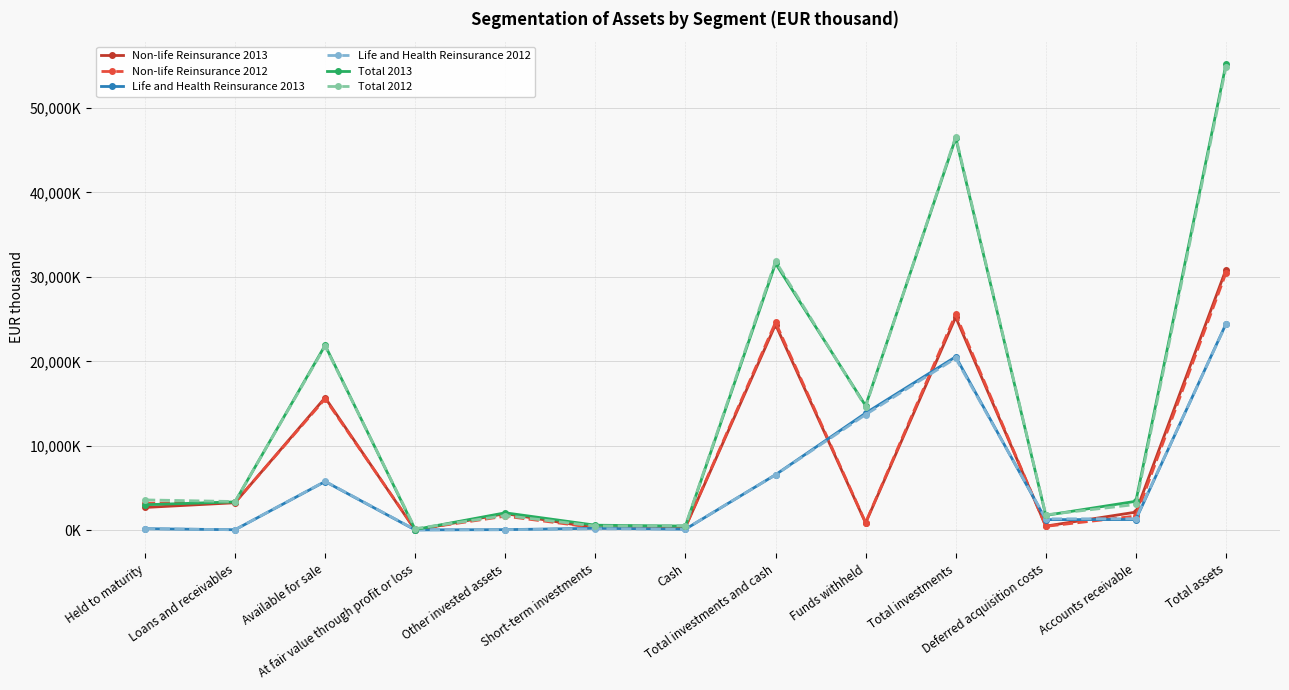

Reading left to right, what are all the values shown in this chart?

Non-life Reinsurance 2013: 2712851	3271479	15709802	25393	1988934	293267	363721	24365447	871273	25238068	506801	2159837	30878870
Non-life Reinsurance 2012: 3213397	3313608	15572034	113030	1679251	325302	407336	24623958	925312	25575073	476592	1691435	30463918
Life and Health Reinsurance 2013: 198098	75803	5782554	53765	87308	247066	142675	6587269	13881603	20552773	1271670	1284115	24440141
Life and Health Reinsurance 2012: 199319	75424	5805682	75731	75055	183866	161258	6576335	13702535	20376325	1364675	1375992	24382863
Total 2013: 3033550	3373156	21906361	98503	2077986	612759	507535	31609850	14752876	46447975	1778479	3443343	55157095
Total 2012: 3605956	3415187	21811318	208248	1751776	509718	572188	31874391	14627847	46625496	1841279	3065664	54811676